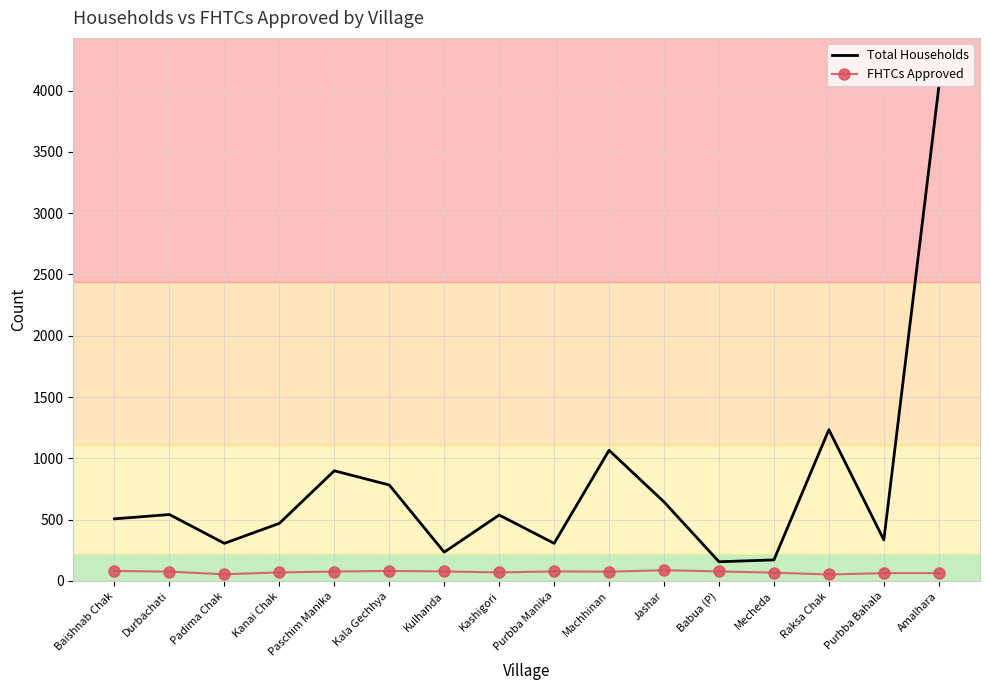

The value of Total Households at Purbba Manika is 147. True or false?

False